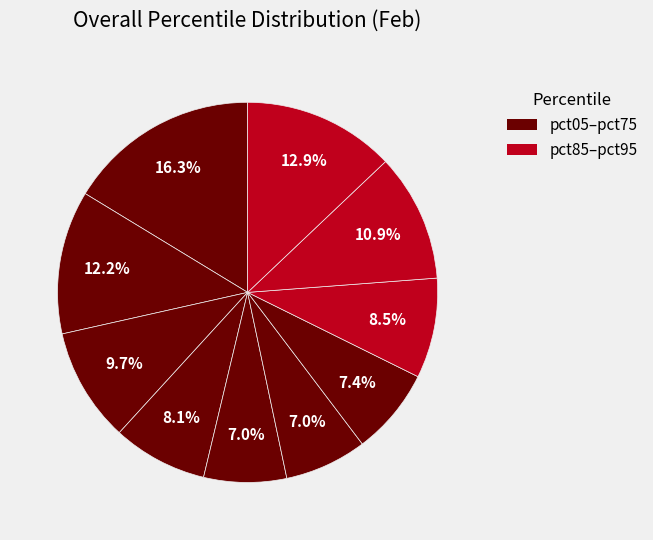

Count the number of slices in the pie.

10